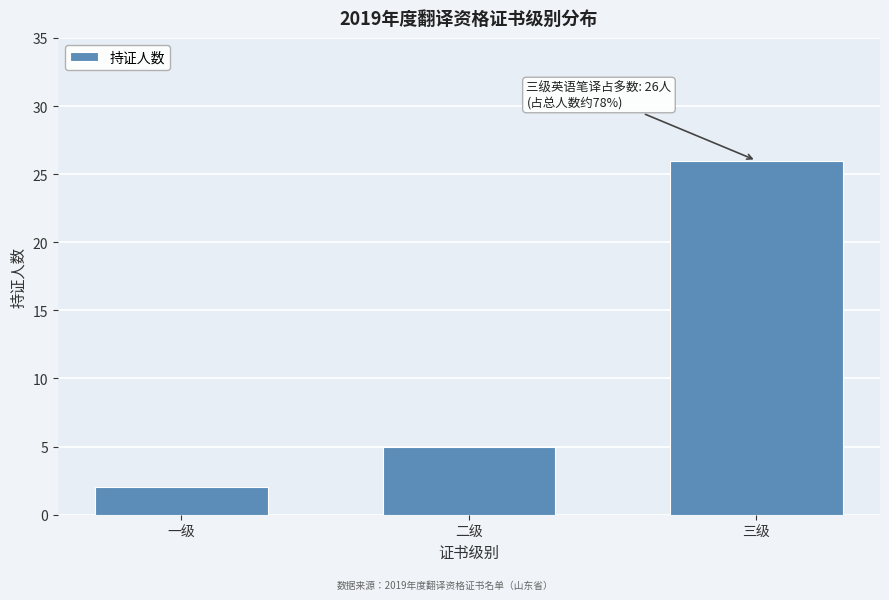

Reading left to right, list all the values displayed in this chart.

2	5	26